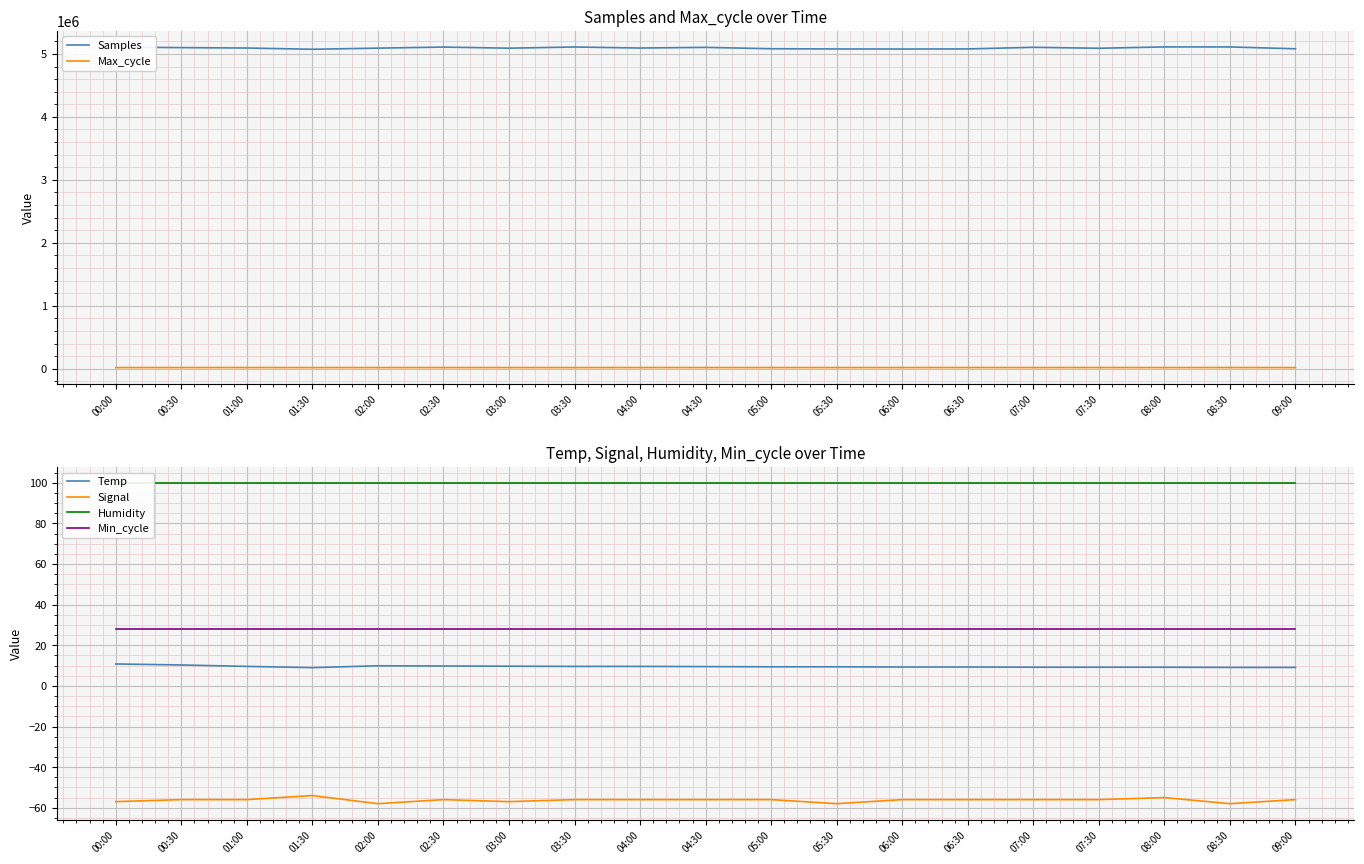

At how many categories does at least one series exceed 845531?

19